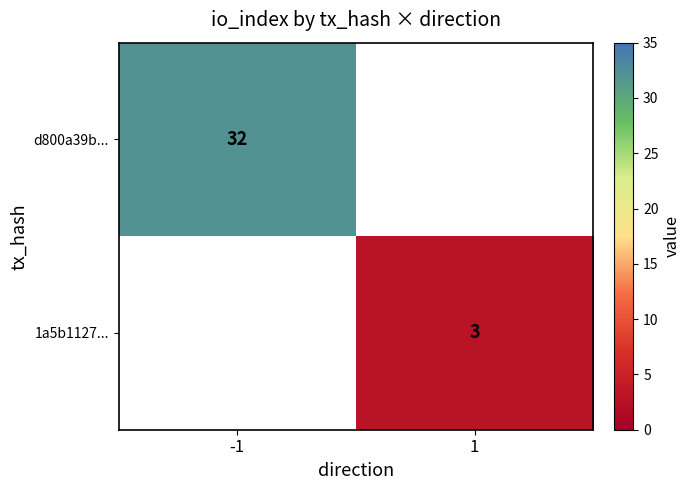

The d800a39b... series shows 18 at -1. True or false?

False